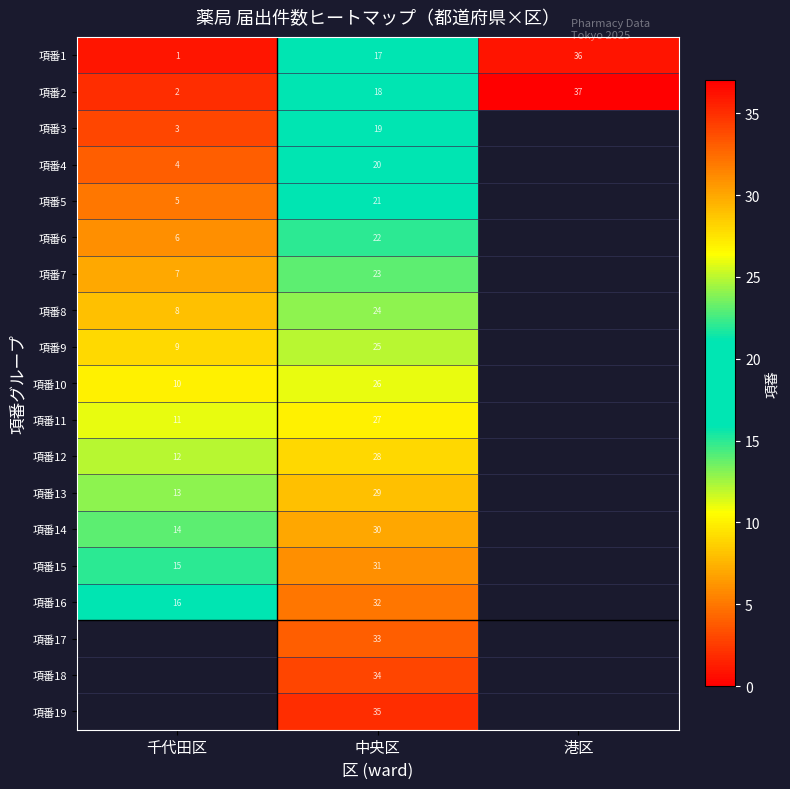

The value of 項番5 at 中央区 is 27. True or false?

False